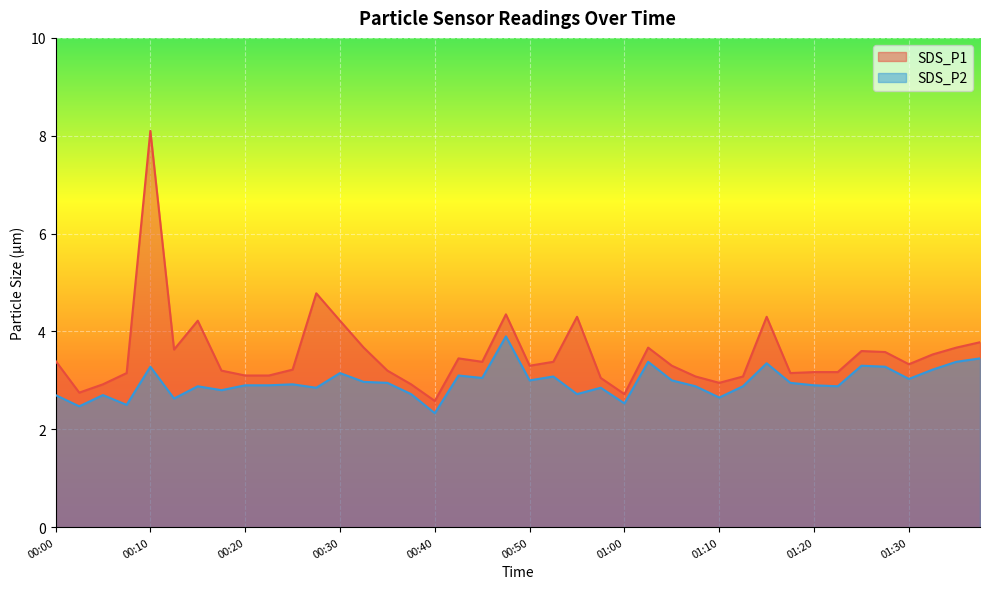

How many lines are shown in the chart?

2